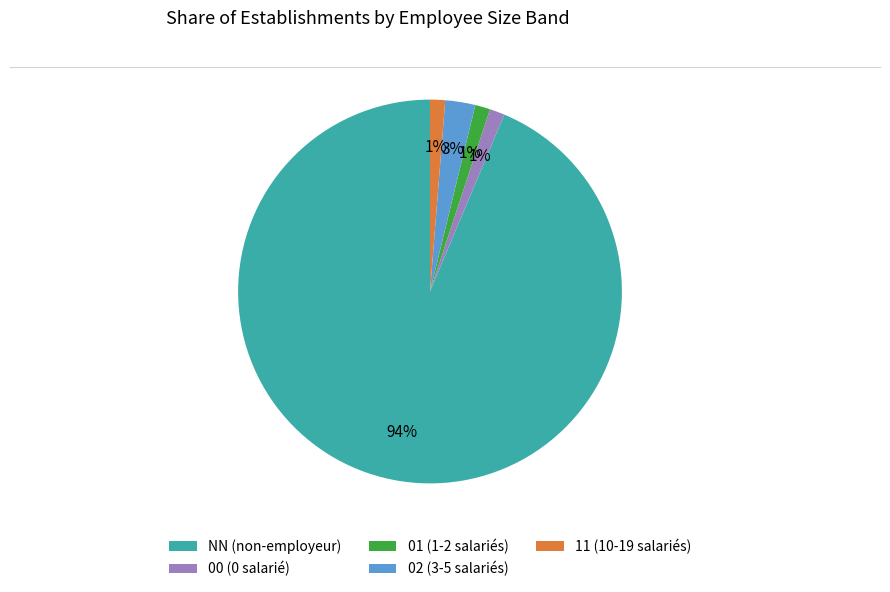

Is NN (non-employeur) the majority of the pie?

Yes